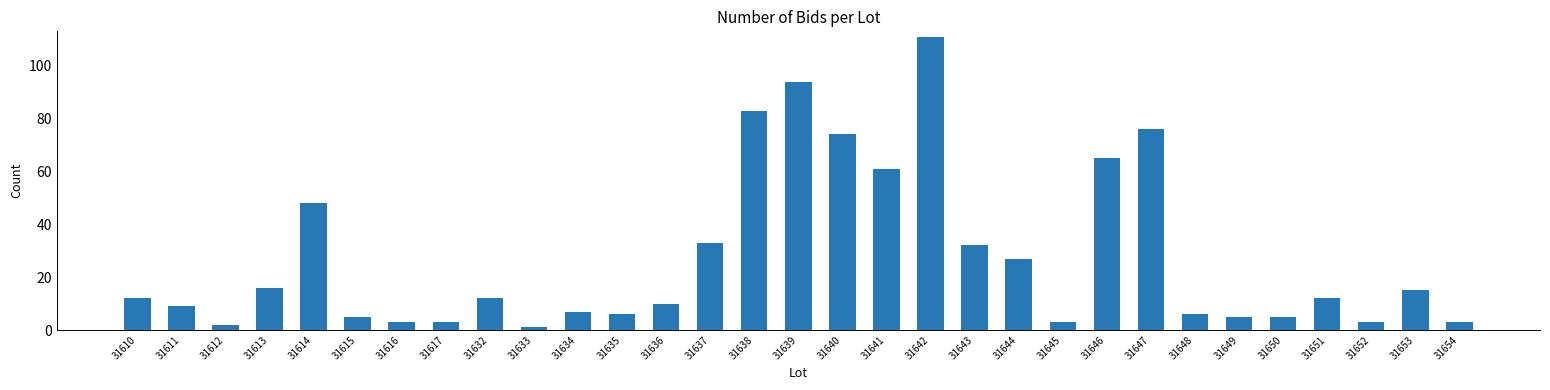

Are the bars grouped side by side (vs. stacked)?

No